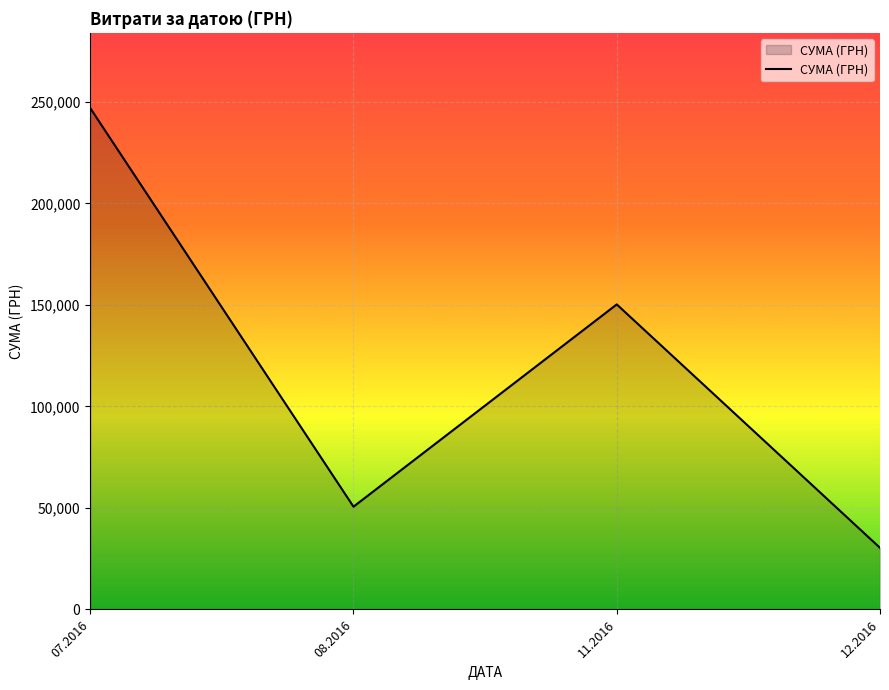

What is the sum of the values at 07.2016 and 08.2016?

297508.1